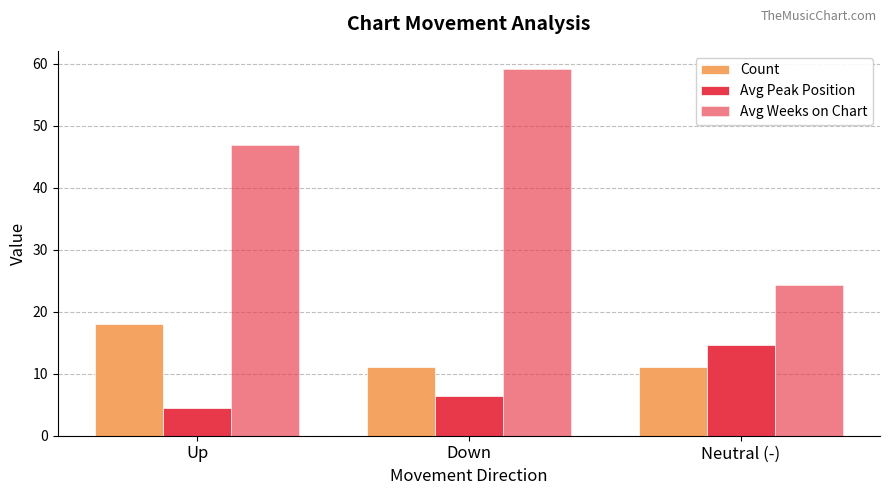

List the series in order of their peak value, highest first.

Avg Weeks on Chart, Count, Avg Peak Position